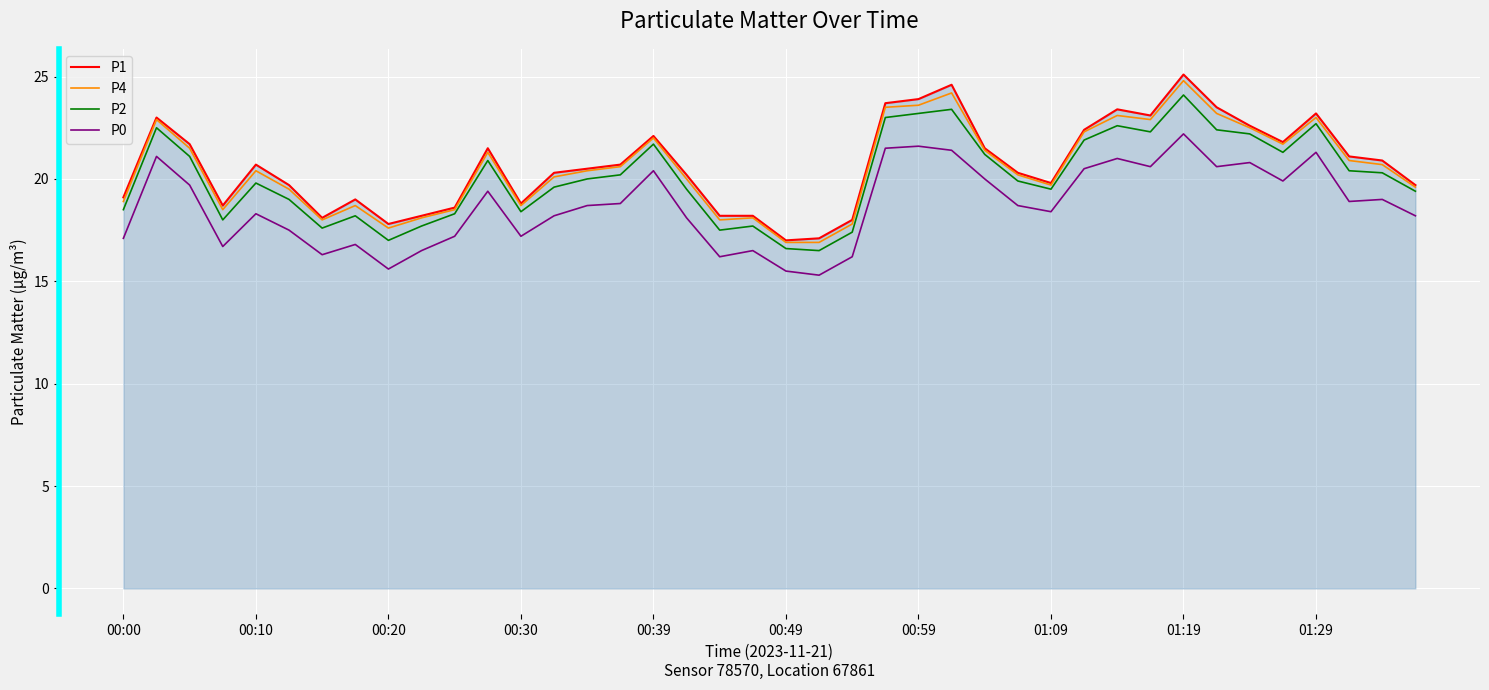

True or false: P4 and P0 intersect in this chart.

False